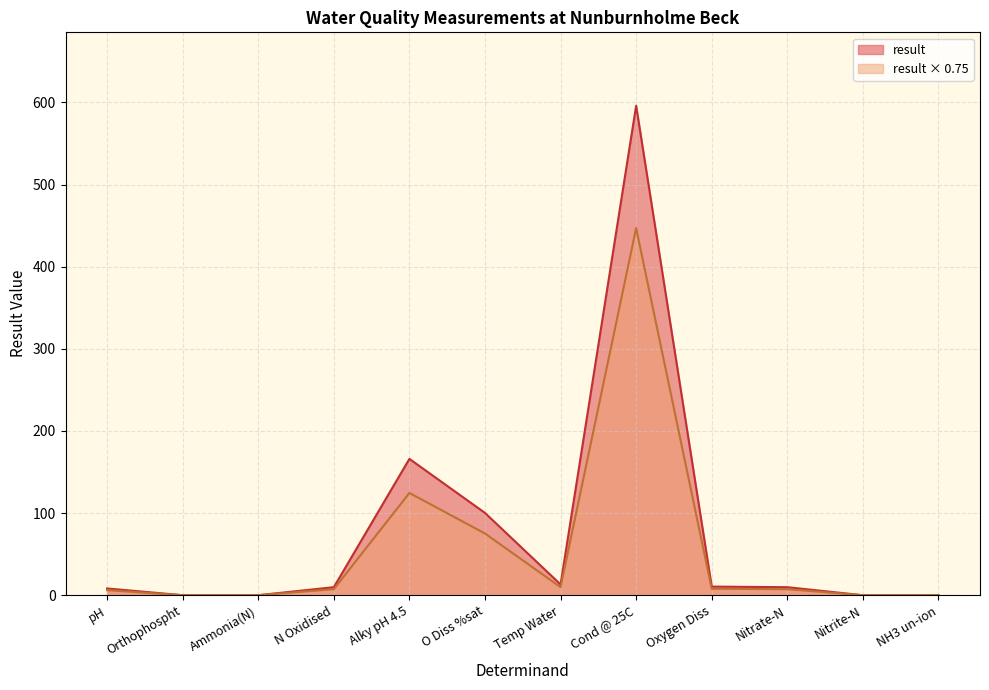

Reading left to right, list all the values displayed in this chart.

8.2	0.0	0.0	9.8	166.0	100.2	13.1	596.0	10.5	9.8	0.0	0.0